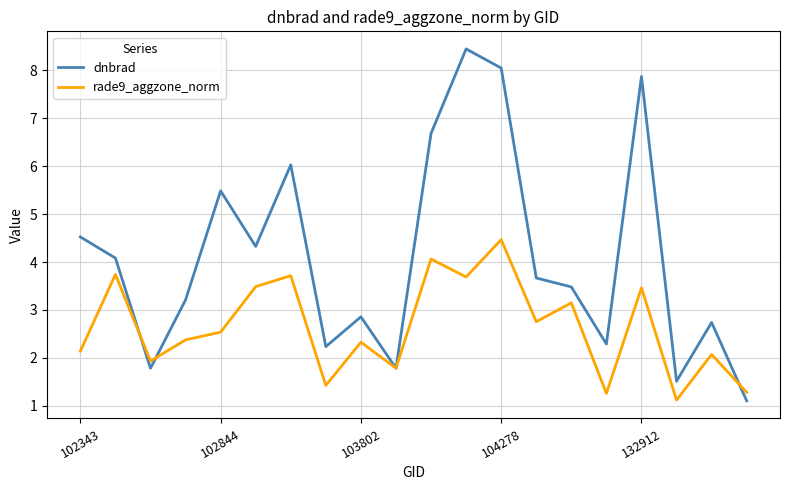

Which series has the largest total across all categories?

dnbrad